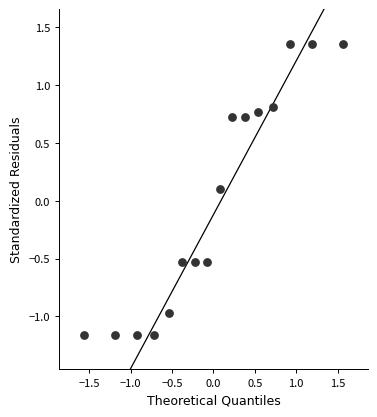

What is the range of X values (max minus min)?

3.1